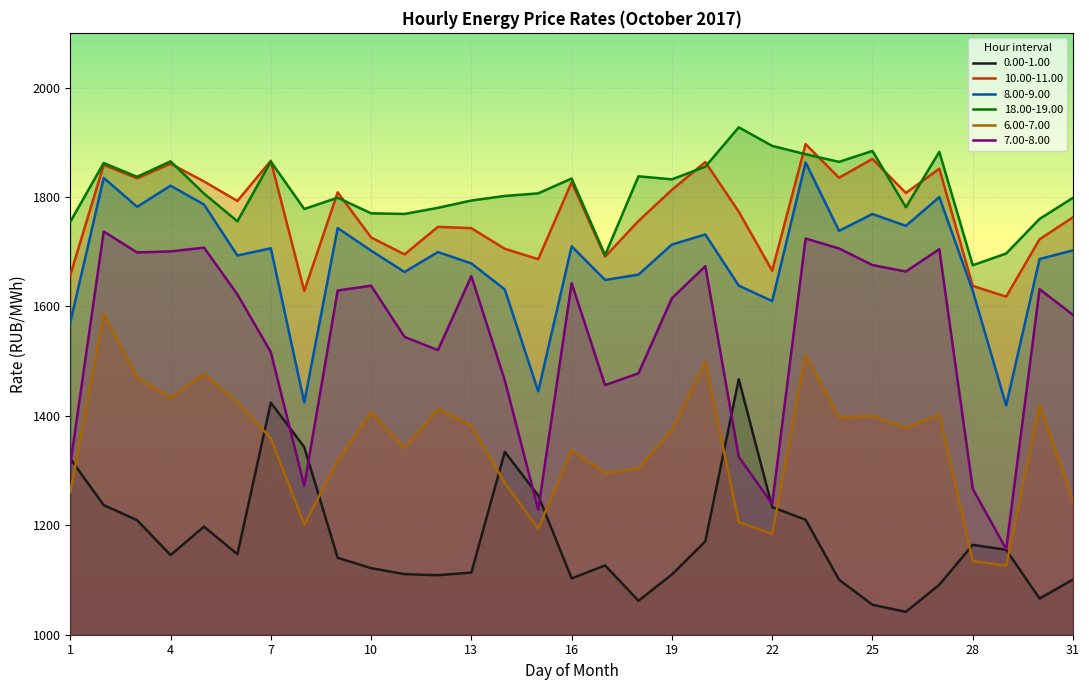

Is it true that 0.00-1.00 equals 1062.0 at 18?

True